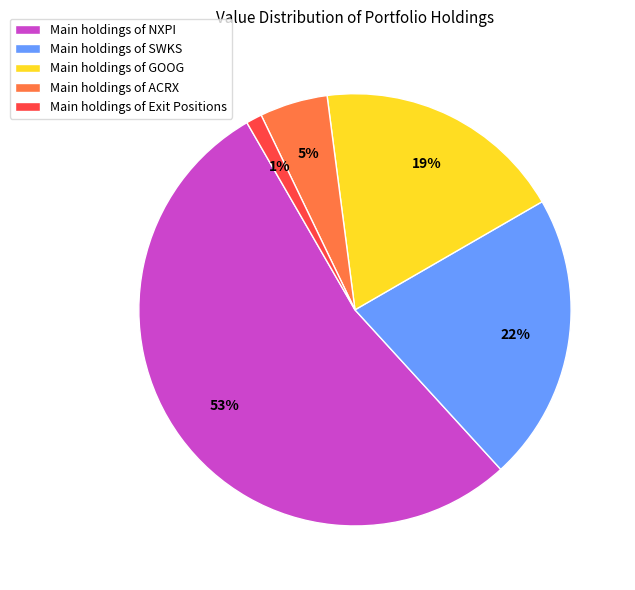

Which has a higher value, Main holdings of GOOG or Main holdings of SWKS?

Main holdings of SWKS